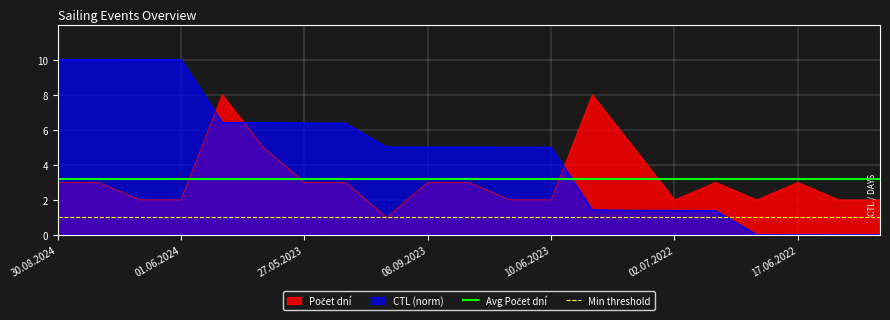

At which label does Min threshold reach its peak?

30.08.2024